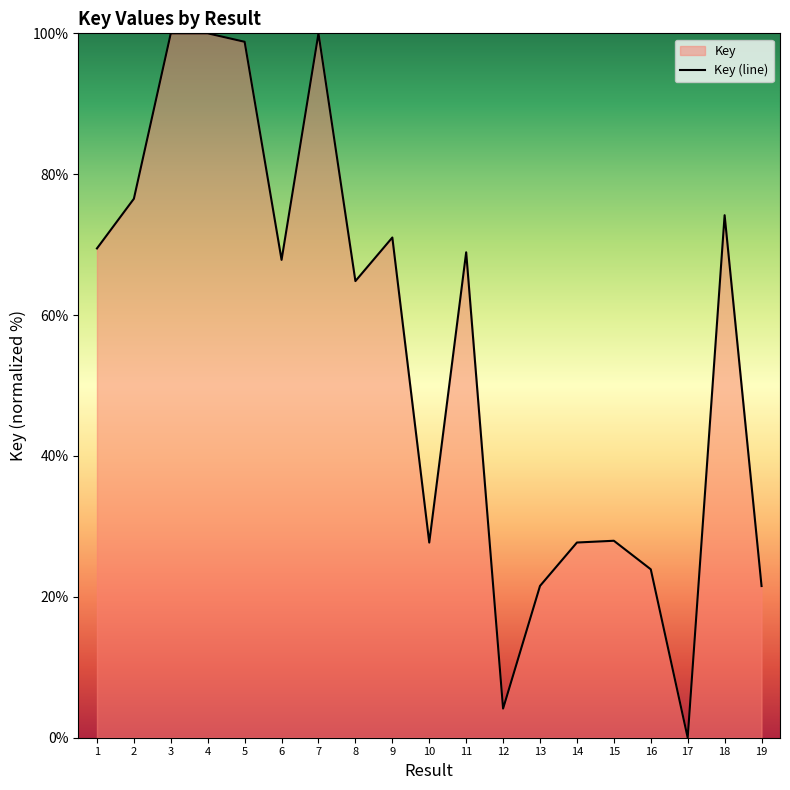

The chart shows a value of 45.2 at 11. True or false?

False